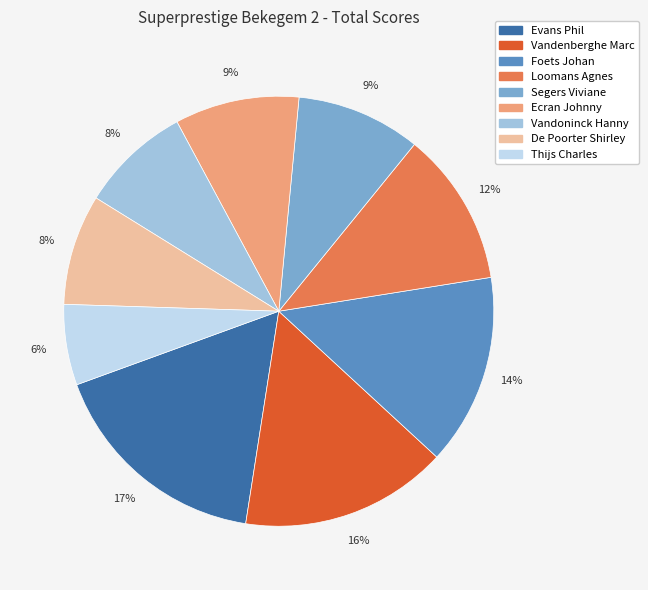

Which category has the smallest portion of the pie?

Thijs Charles